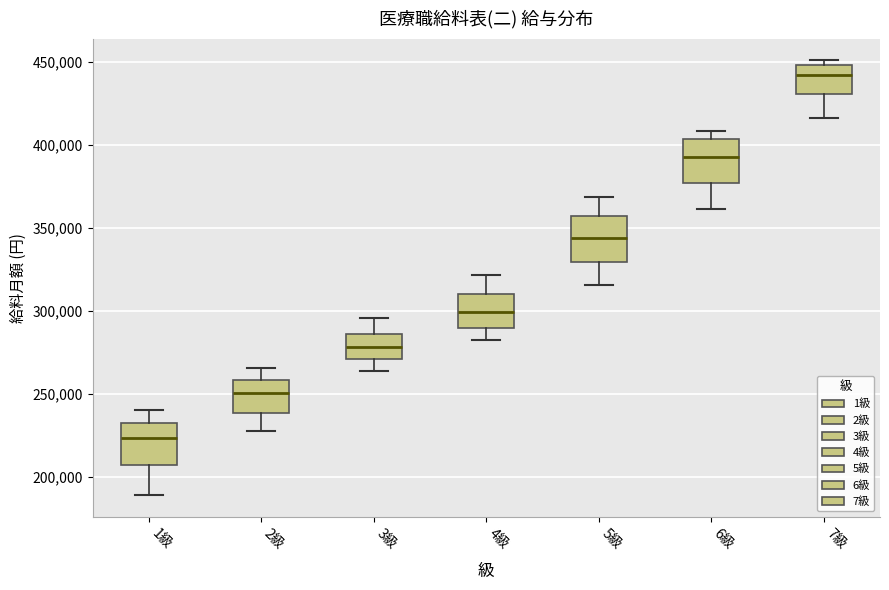

Reading left to right, transcribe this box plot: for each box, give where its median line is, the range the box spans, and where its two whiskers end, as read against the y-axis. The values are not printed on the chart, so give them approximately, as read against the axis.

1級: median 225000, box 205000 to 230000, whiskers 190000 to 240000
2級: median 250000, box 240000 to 260000, whiskers 230000 to 265000
3級: median 280000, box 270000 to 285000, whiskers 265000 to 295000
4級: median 300000, box 290000 to 310000, whiskers 285000 to 320000
5級: median 345000, box 330000 to 355000, whiskers 315000 to 370000
6級: median 390000, box 375000 to 405000, whiskers 360000 to 410000
7級: median 440000, box 430000 to 450000, whiskers 415000 to 450000 (just above the box's upper edge)